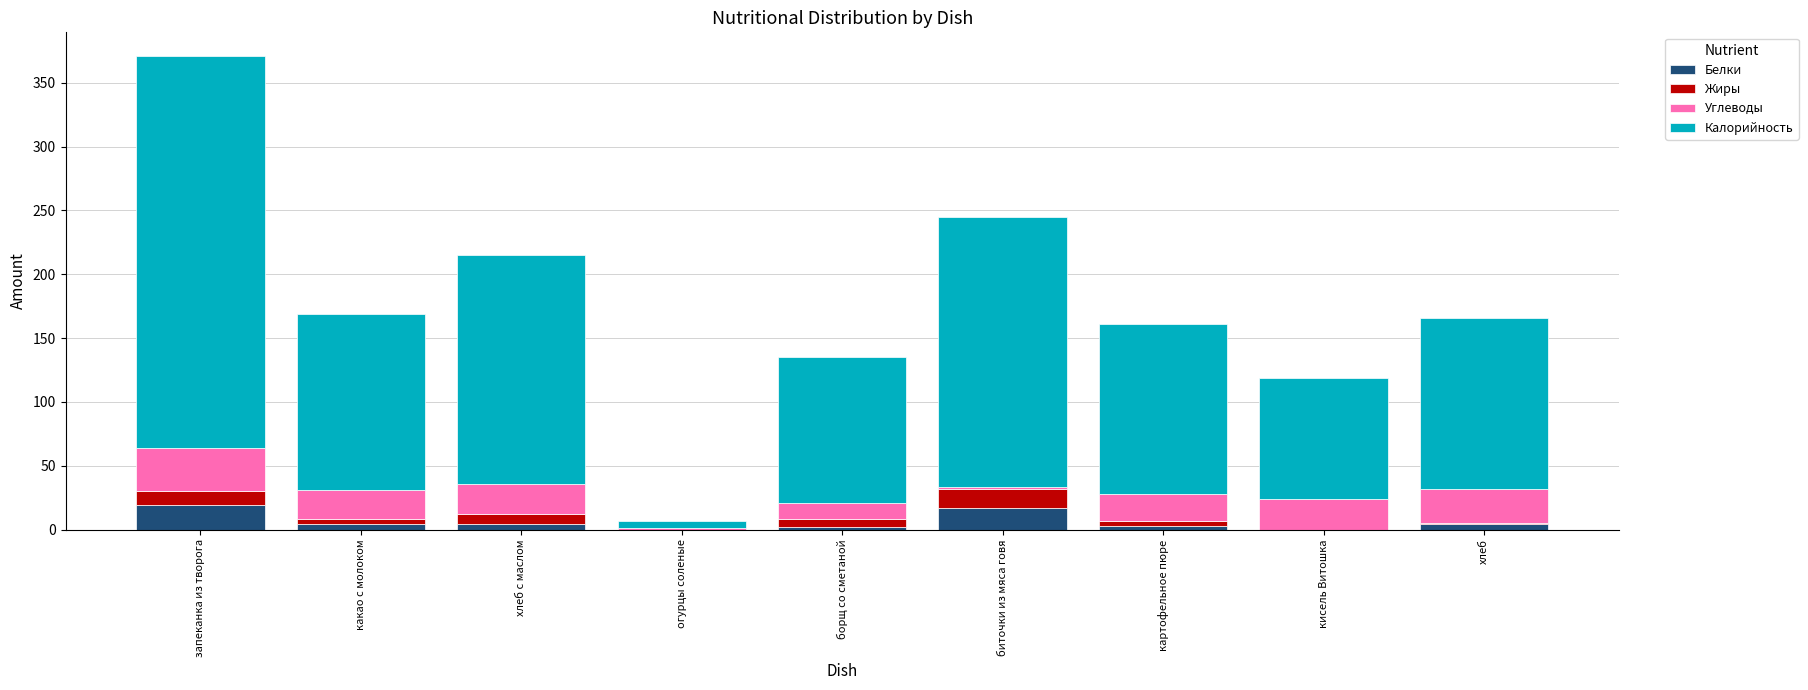

The value of Белки at запеканка из творога is 19. True or false?

True